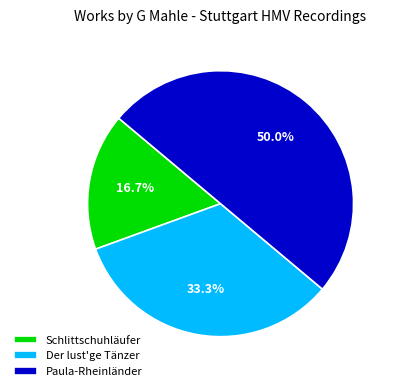

What percentage is NOT represented by Paula-Rheinländer?

50.0%